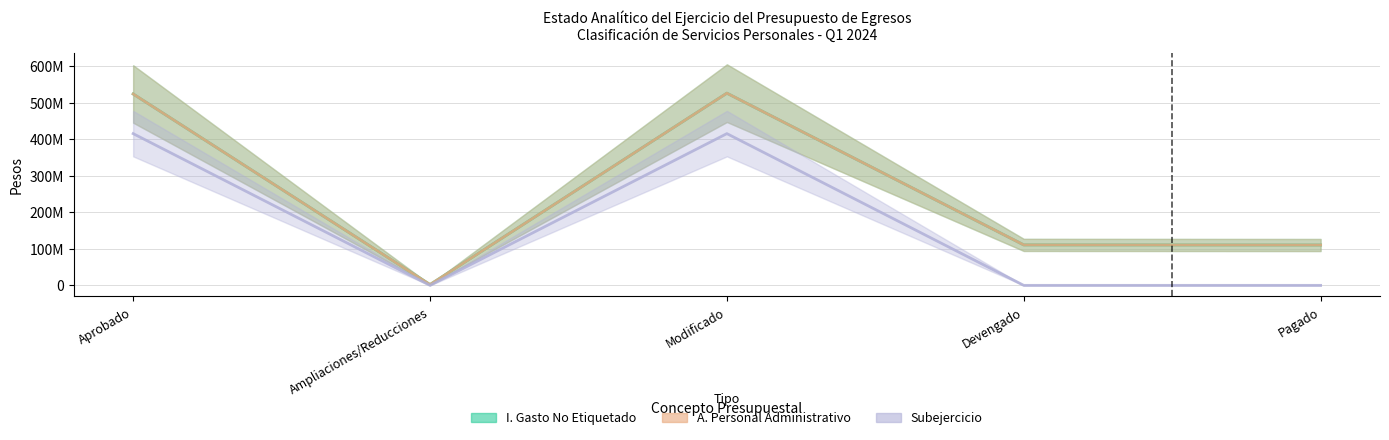

True or false: Subejercicio and A. Personal Administrativo intersect in this chart.

False